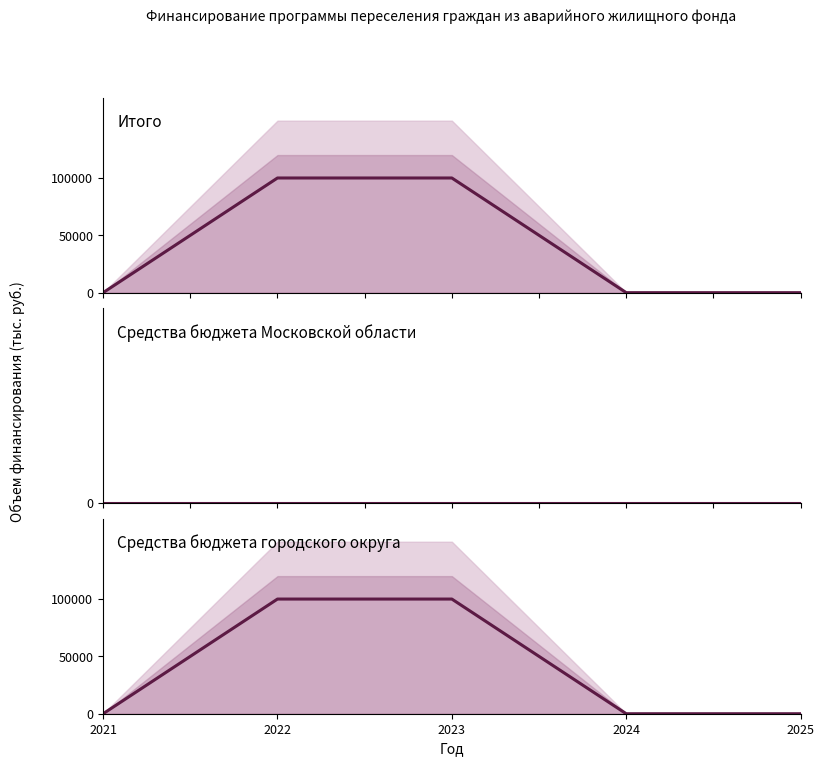

The value of Итого at 2025 is 0. True or false?

True